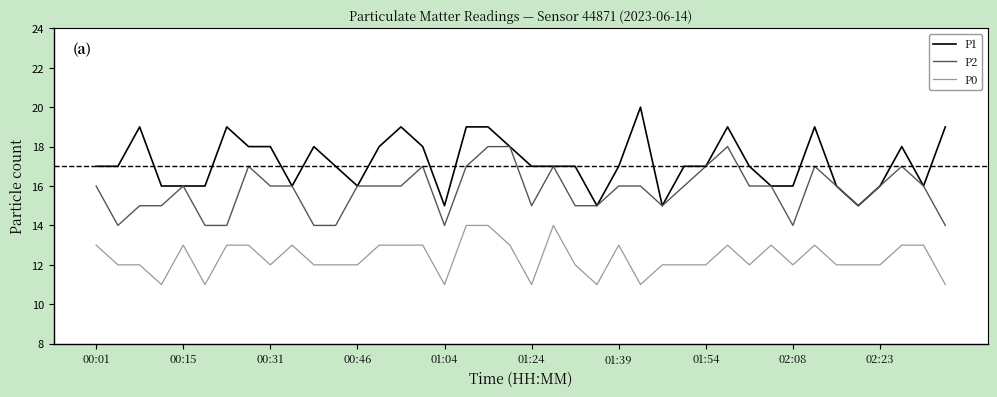

Which series has the largest total across all categories?

P1